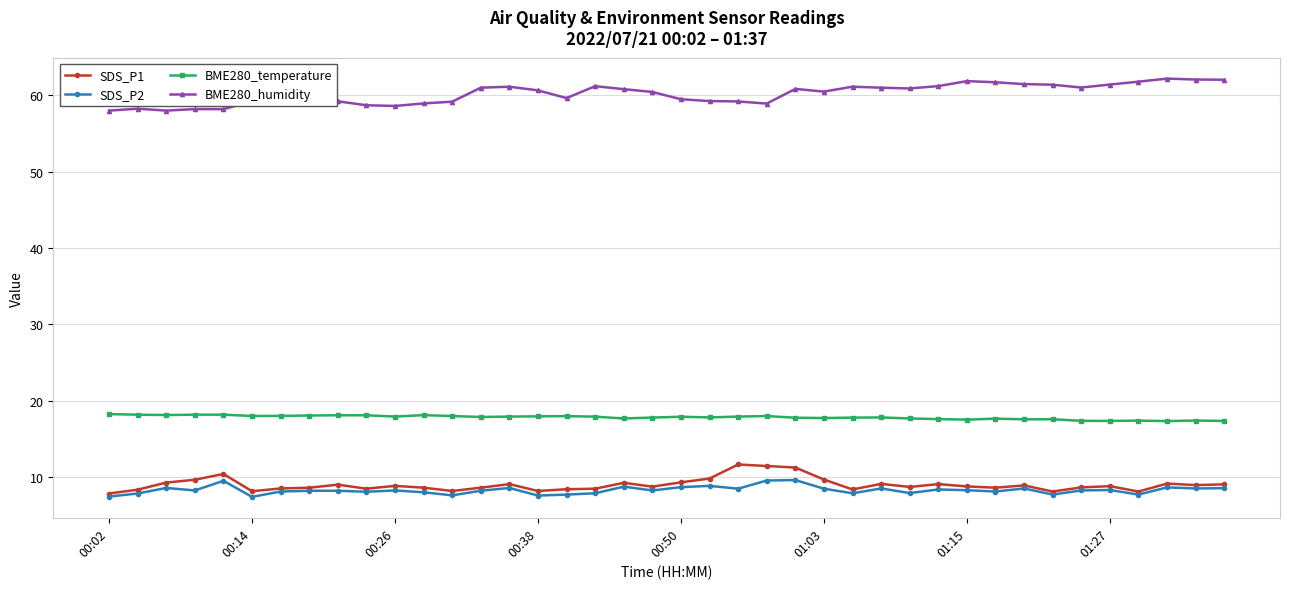

At how many categories does at least one series exceed 25?

40